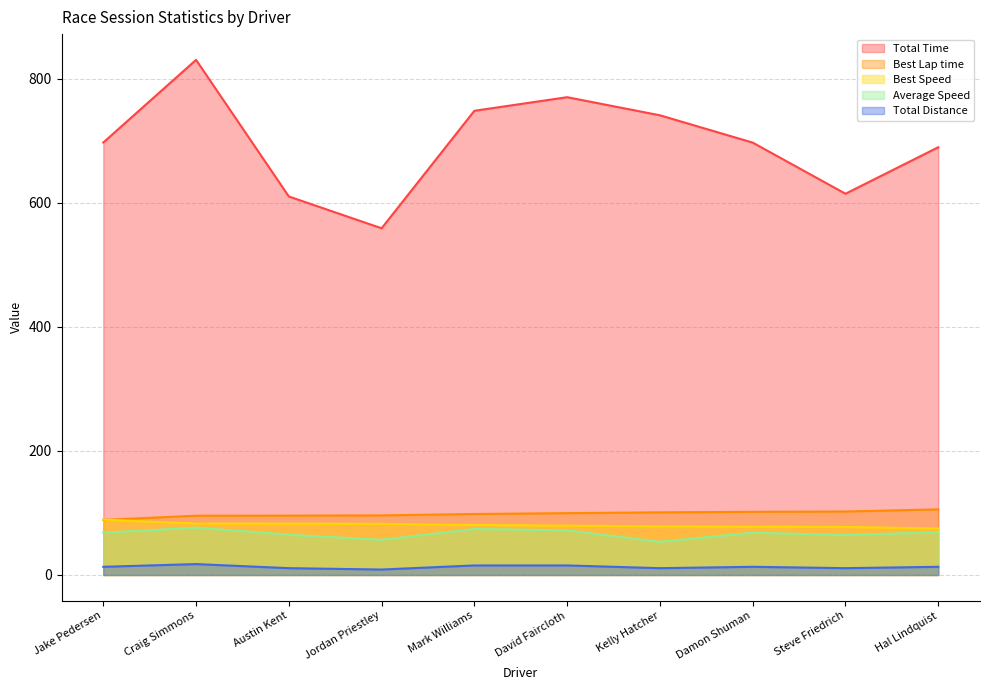

Count the number of categories in the chart.

10